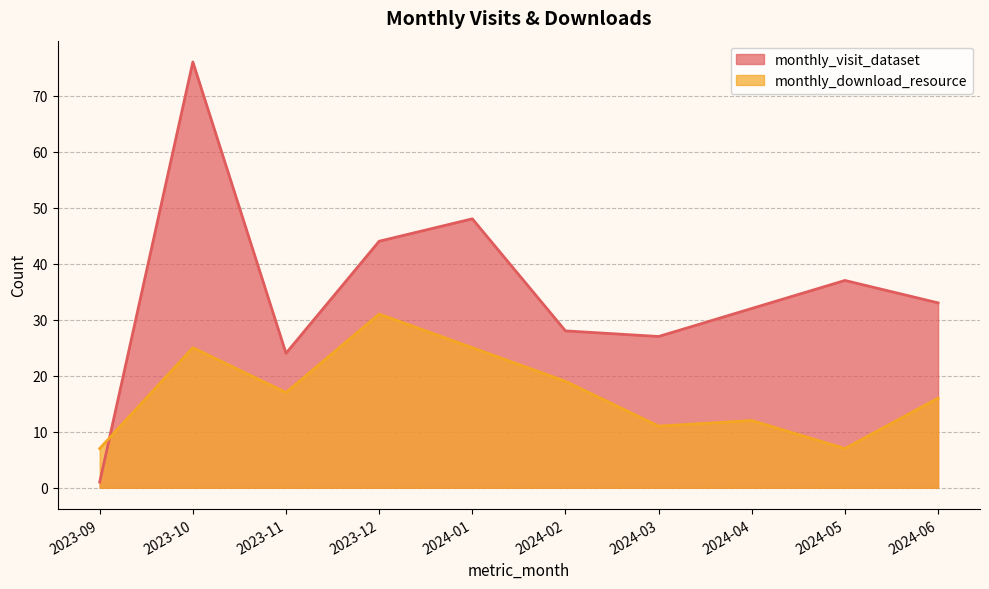

How many data points in monthly_download_resource are less than 17?

5